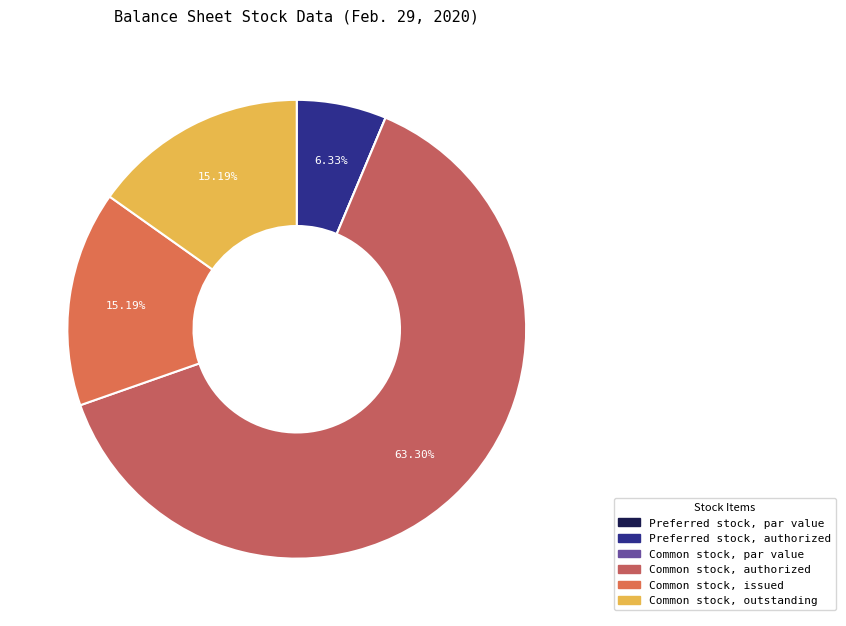

Is there a majority slice in this chart?

Yes